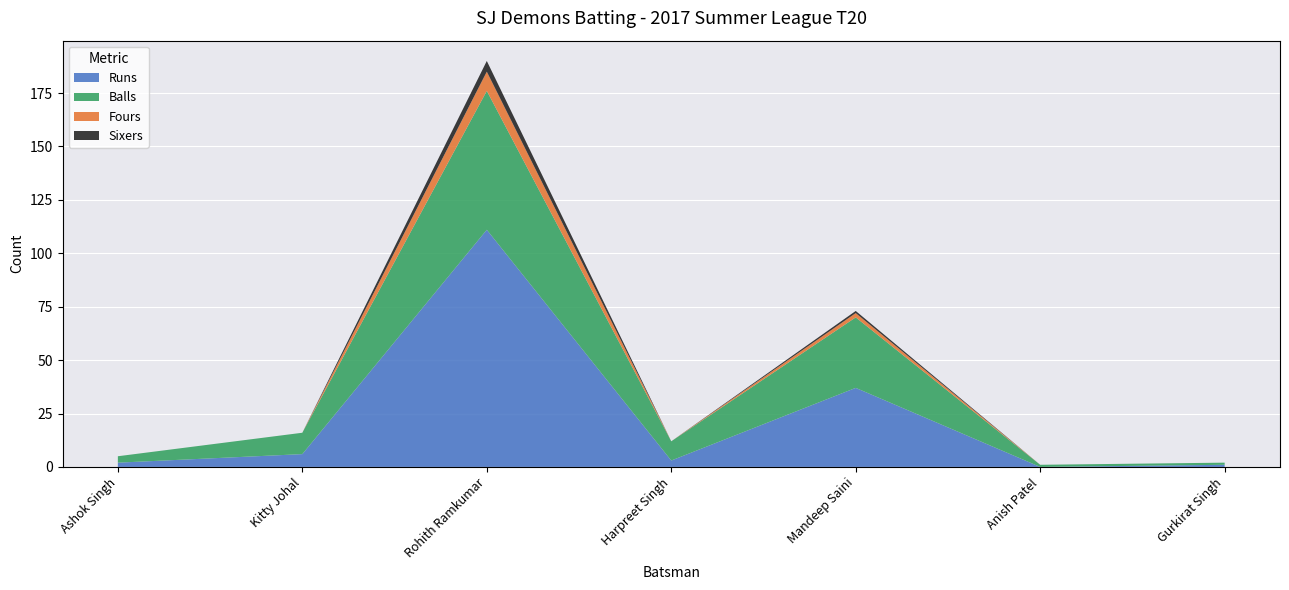

What is the label of the 4th point from the left?

Harpreet Singh